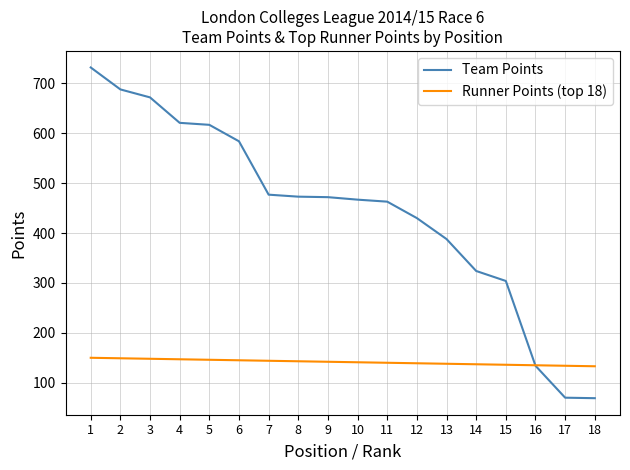

Which series has the widest spread of values?

Team Points